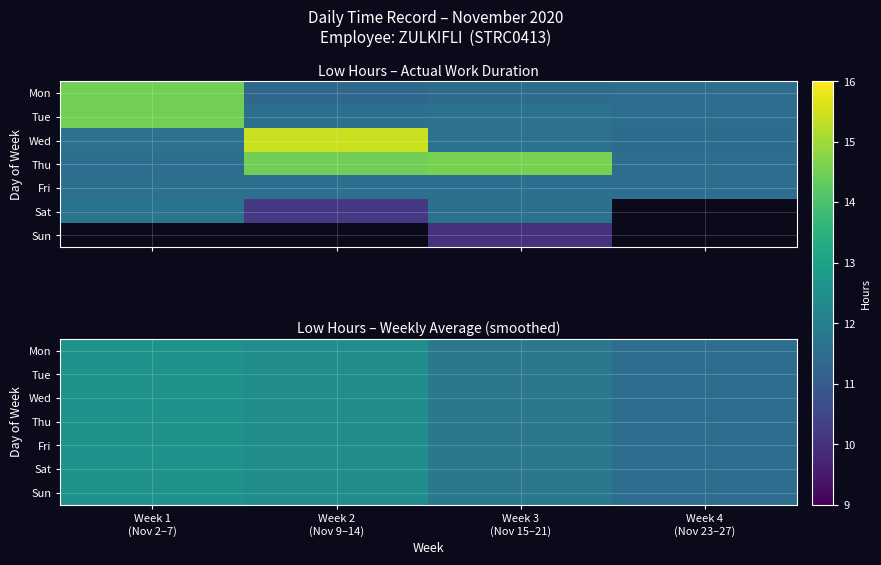

What is the sum of all Fri values?

48.3